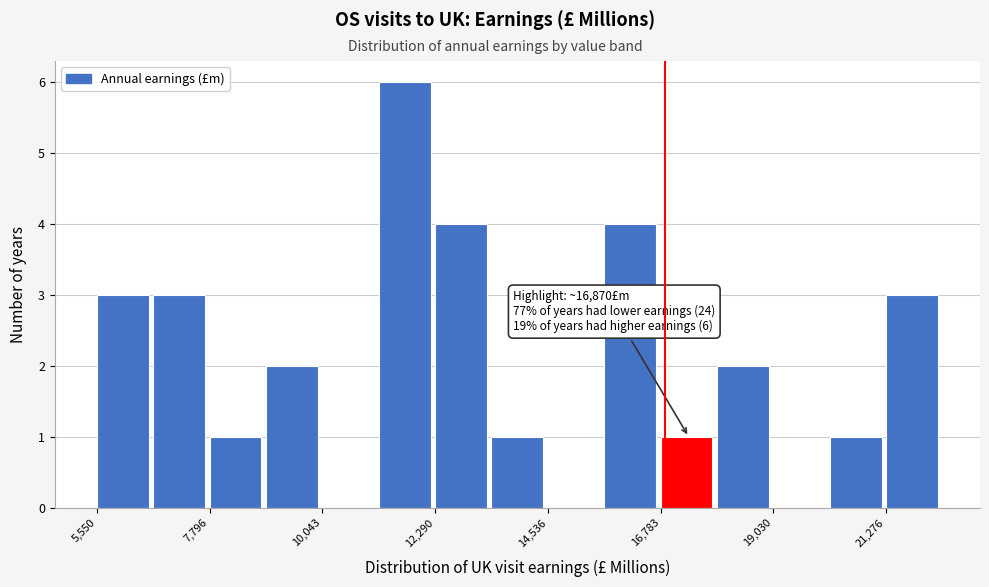

Around what value on the x-axis is the tallest bar? Give the approximate position of its centre, as read against the axis.

11500